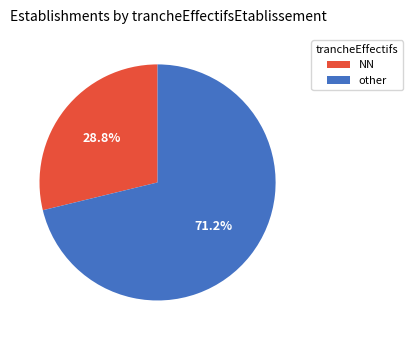

Count the number of slices in the pie.

2